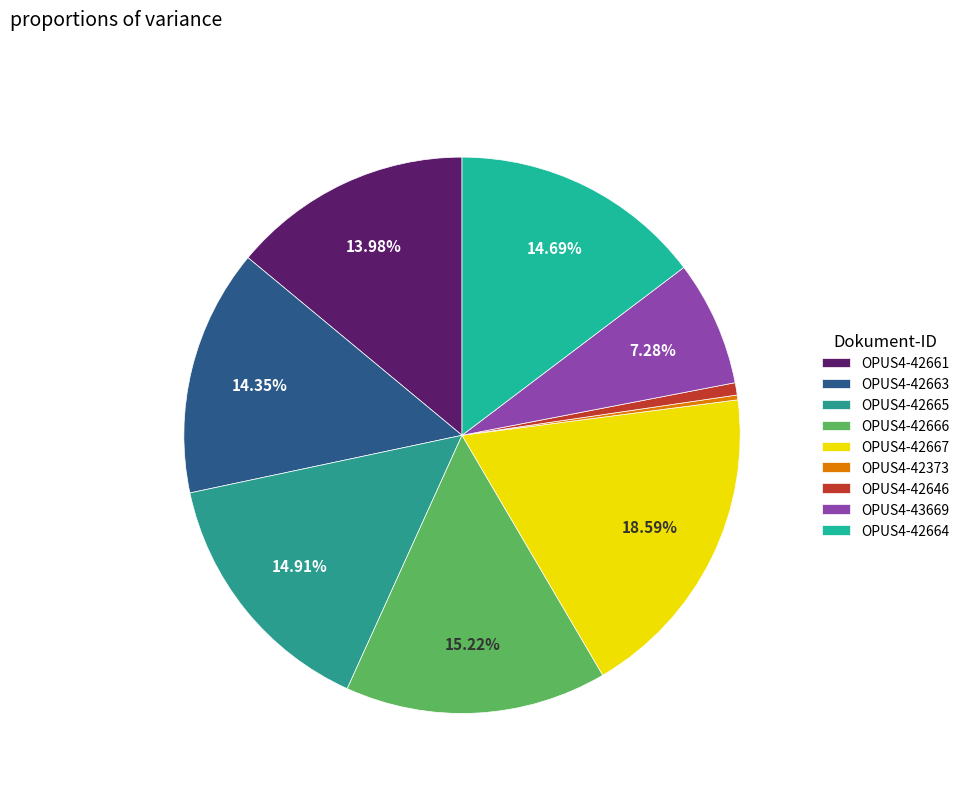

To the nearest percent, what percentage of the pie is OPUS4-42666?

15%